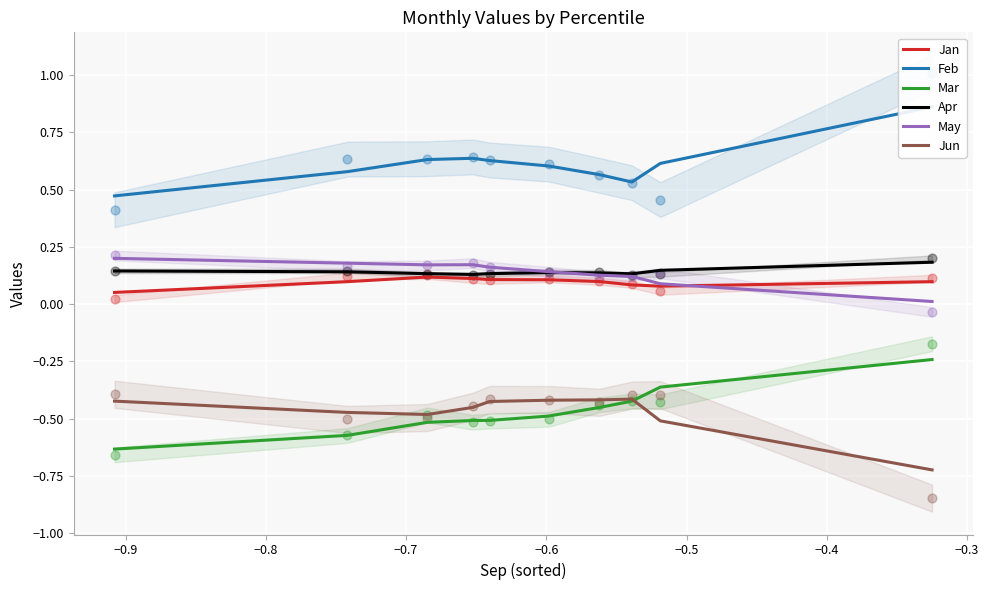

Which series has the largest Y range (max minus min)?

Mar